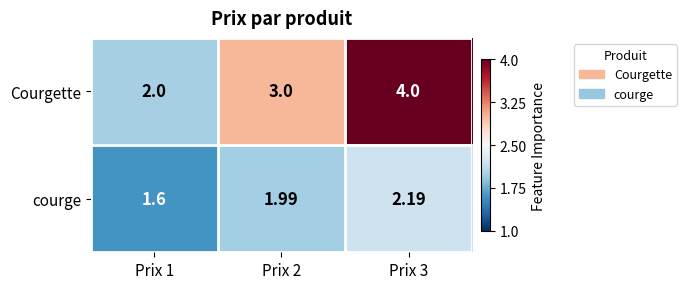

Which series has the largest total across all categories?

Courgette